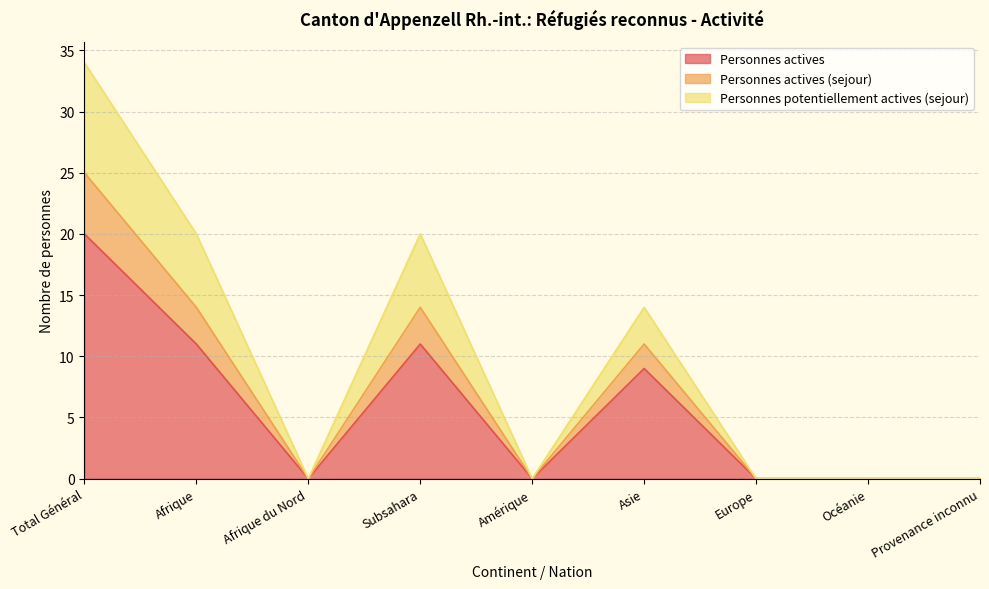

What are all the series names shown in the legend?

Personnes actives, Personnes actives (sejour), Personnes potentiellement actives (sejour)